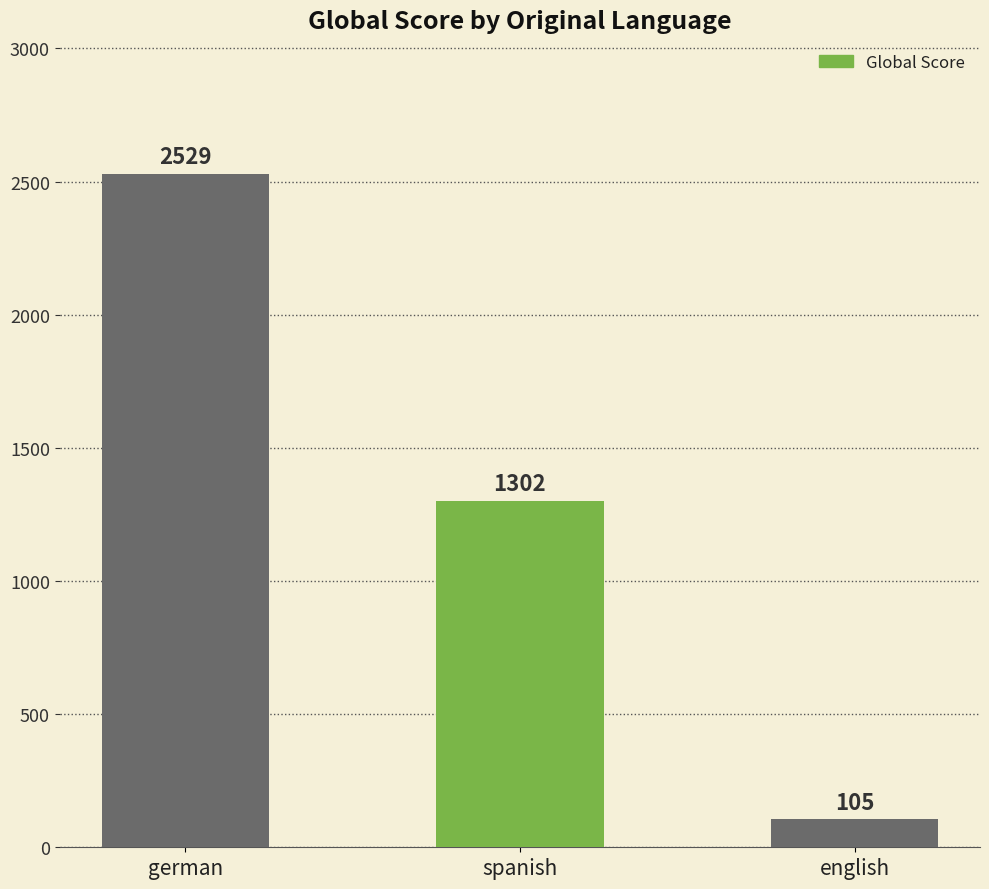

What position from the left is spanish?

2